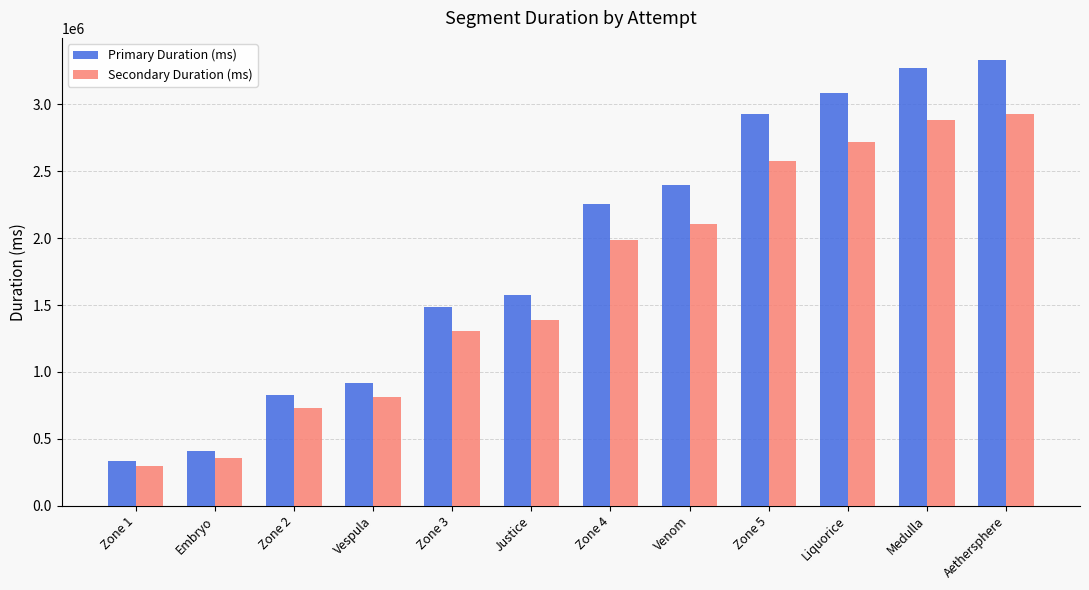

How many series are shown in this chart?

2